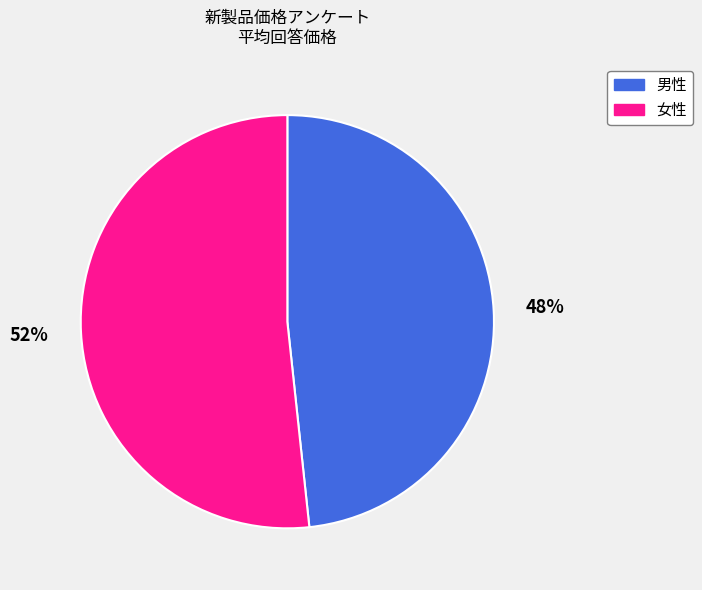

To the nearest percent, what is the combined percentage of 男性 and 女性?

100%